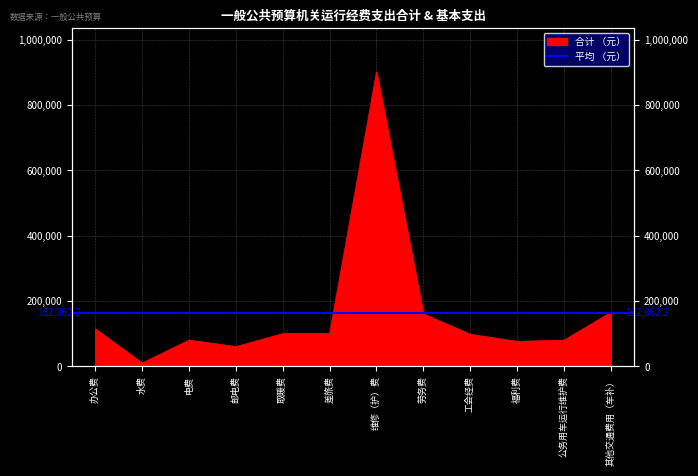

What is the maximum value shown in the chart?

900000.0